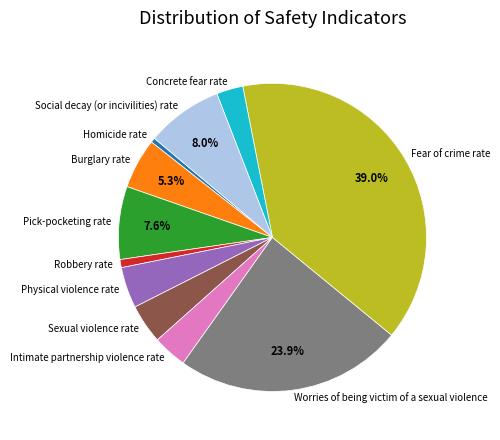

Does any single category account for the majority?

No